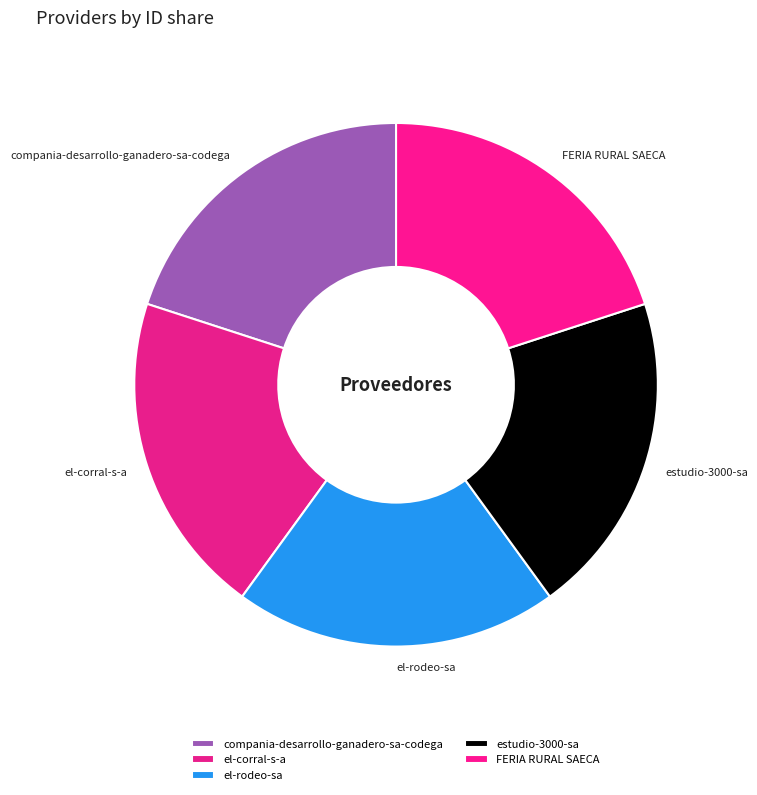

What is the ratio of the value at el-rodeo-sa to the value at FERIA RURAL SAECA?

1.0